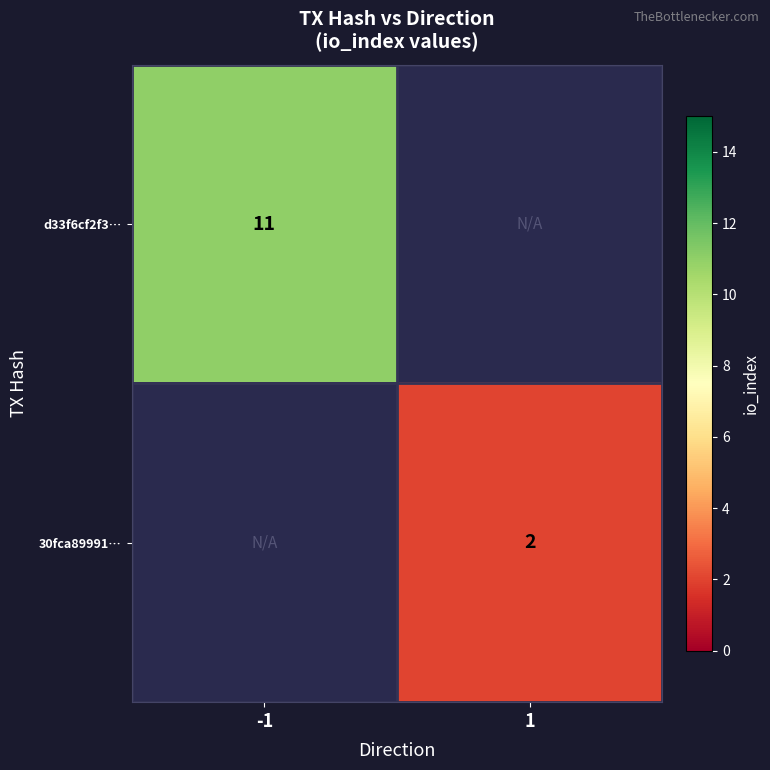

Is it true that 30fca89991… equals 1.2 at 1?

False